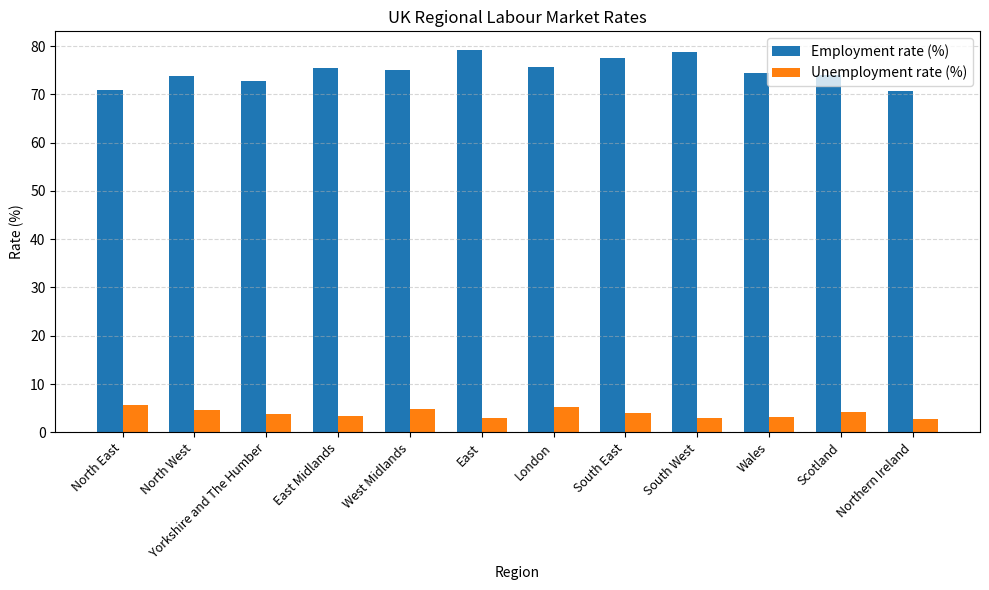

Rank the series by their average value, from highest to lowest.

Employment rate (%), Unemployment rate (%)